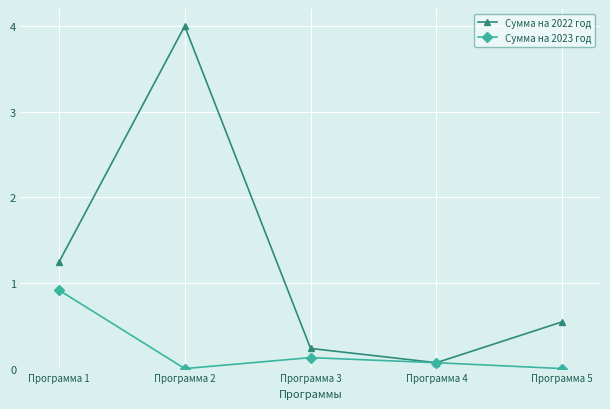

Where is Сумма на 2022 год nearest to the value 2?

Программа 1